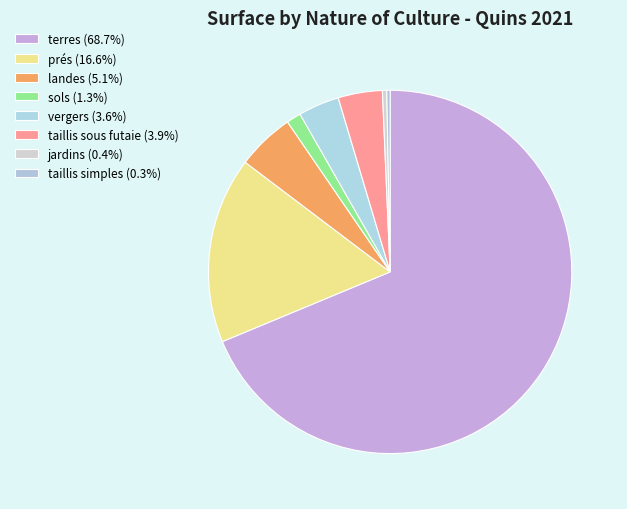

What is the change in value from vergers to taillis simples?

-5923